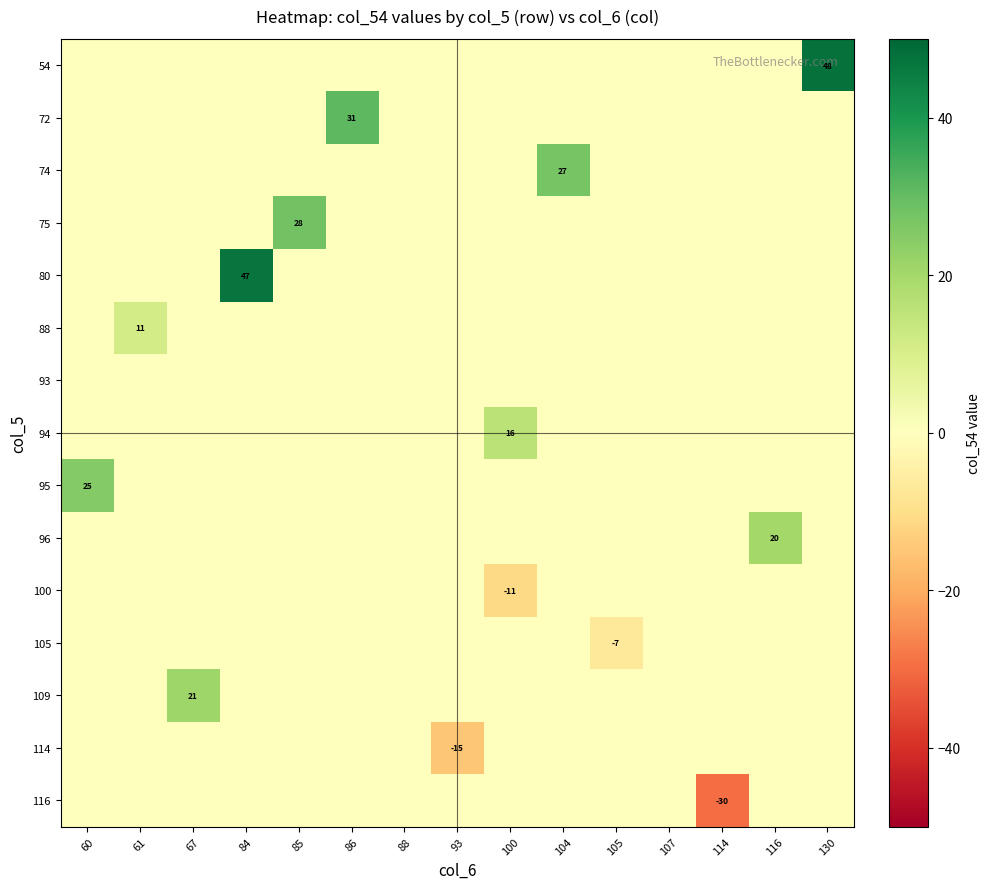

What is the difference between the highest and lowest values at 86?

31